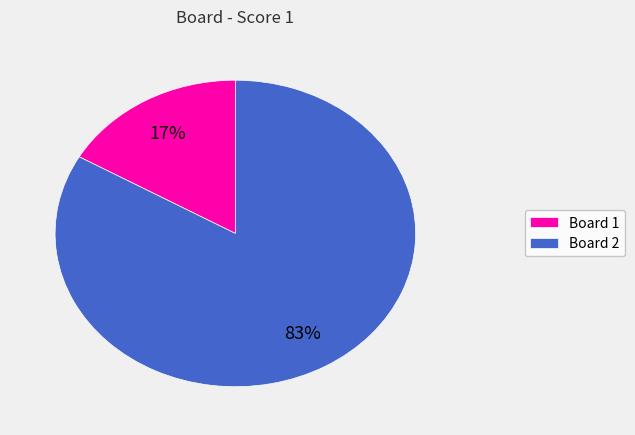

Is the sum of Board 1 and Board 2 greater than half?

Yes